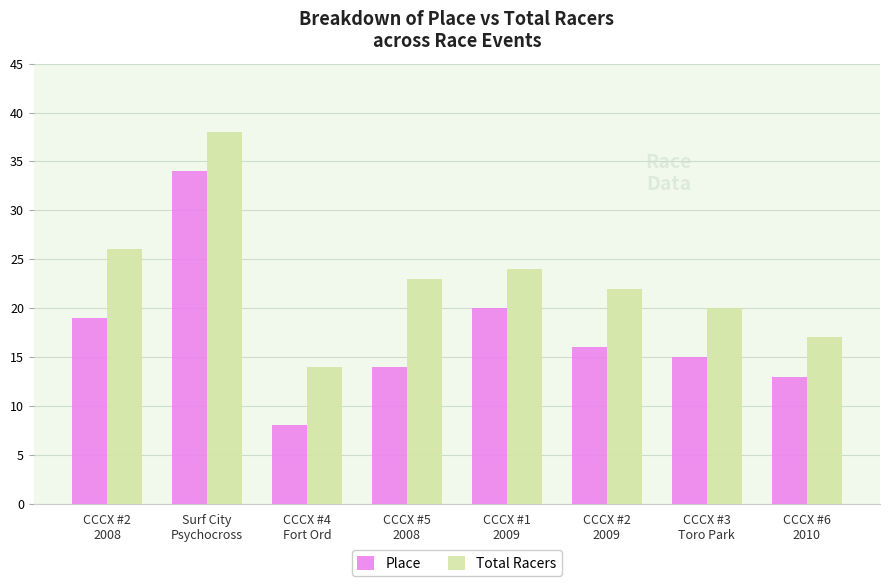

What is the minimum value for Place?

8